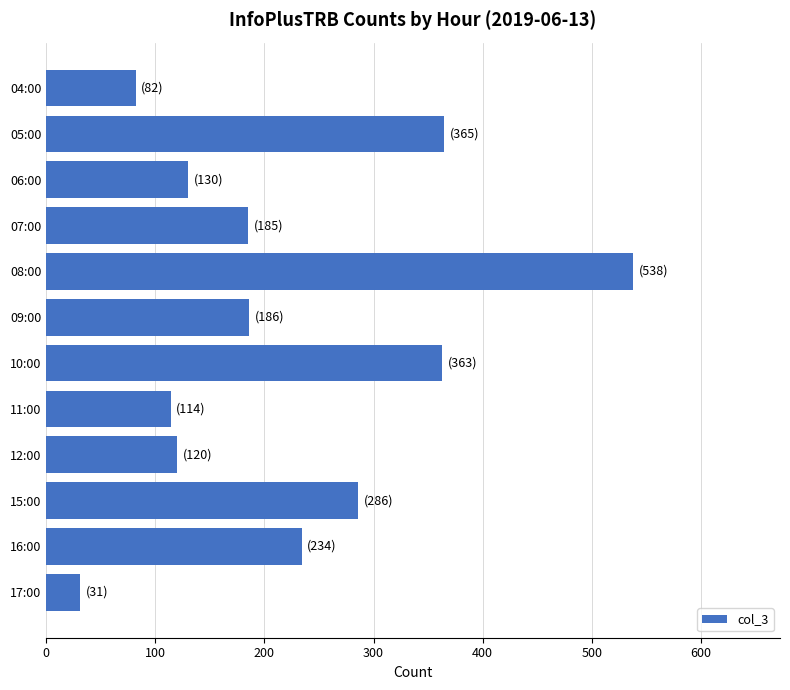

What is the smallest value displayed?

31